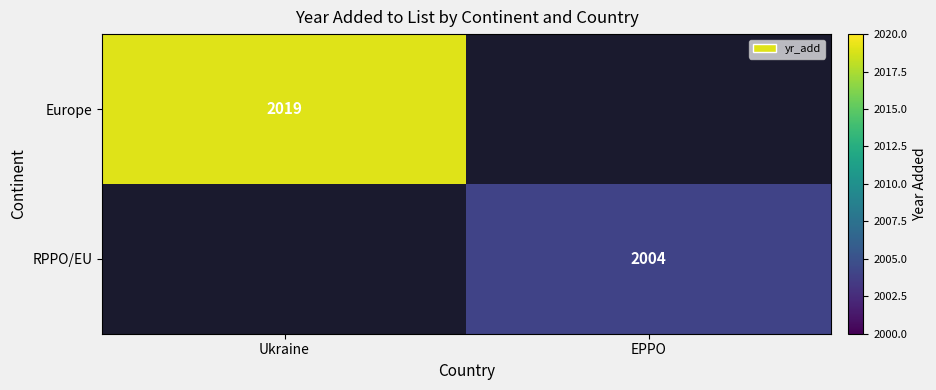

The RPPO/EU series shows 2004 at EPPO. True or false?

True